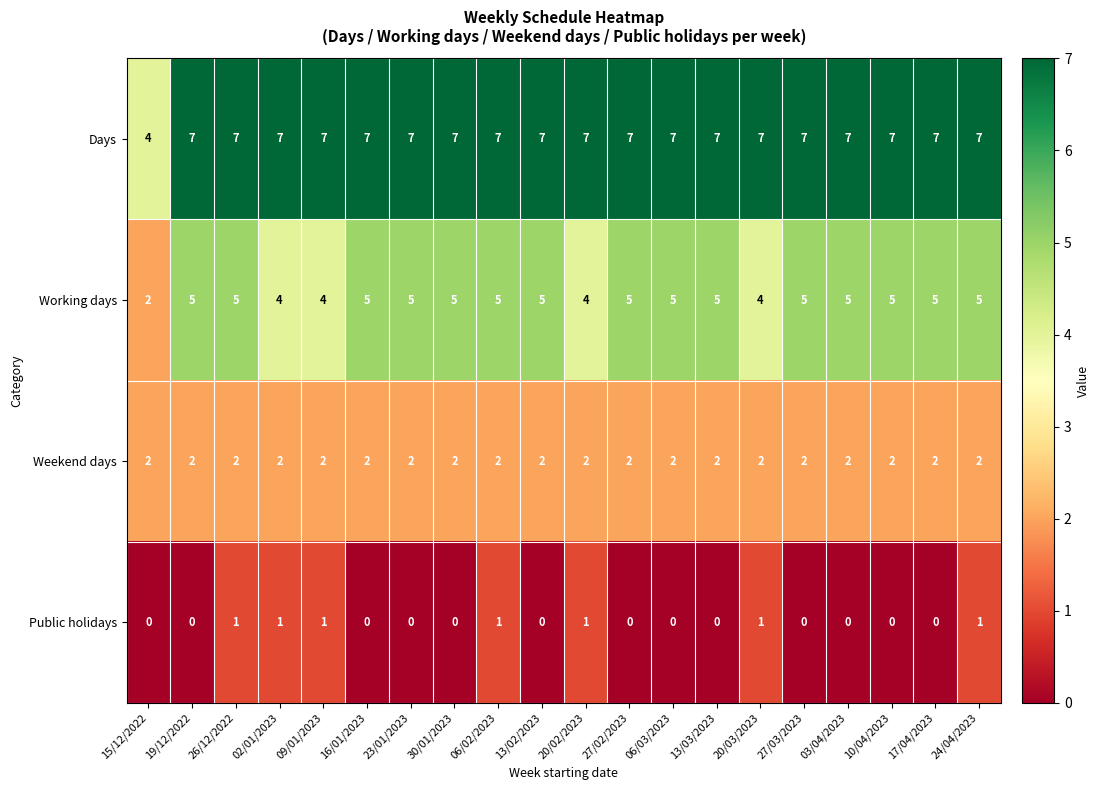

How many Working days values are between 5 and 6?

15